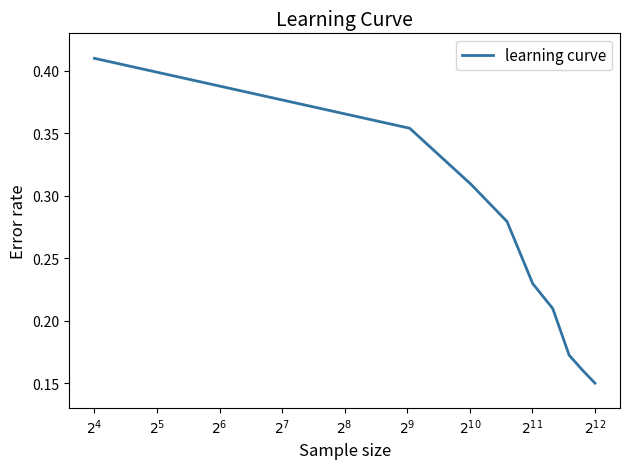

List the labels in order of value, largest first.

$2^{4}$, $2^{5}$, $2^{6}$, $2^{7}$, $2^{8}$, $2^{9}$, $2^{10}$, $2^{11}$, $2^{12}$